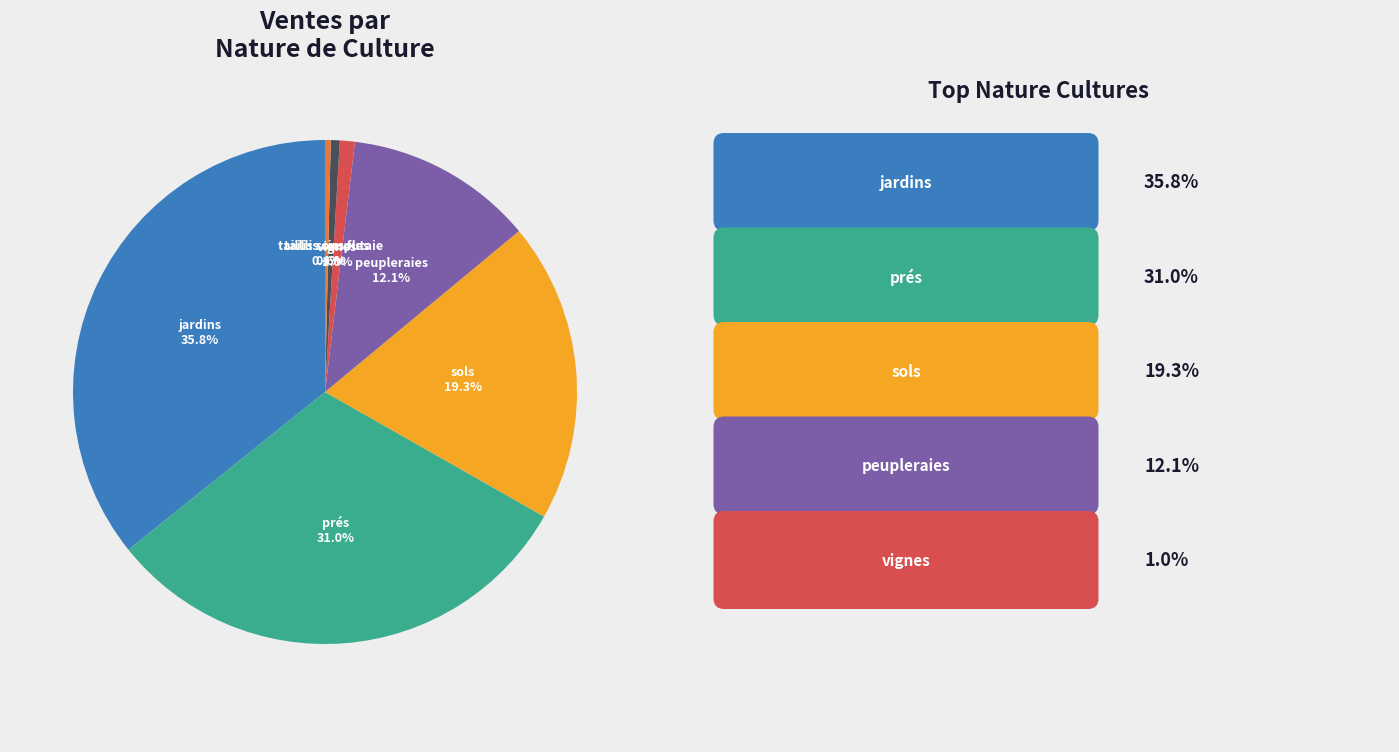

Is there a majority slice in this chart?

No